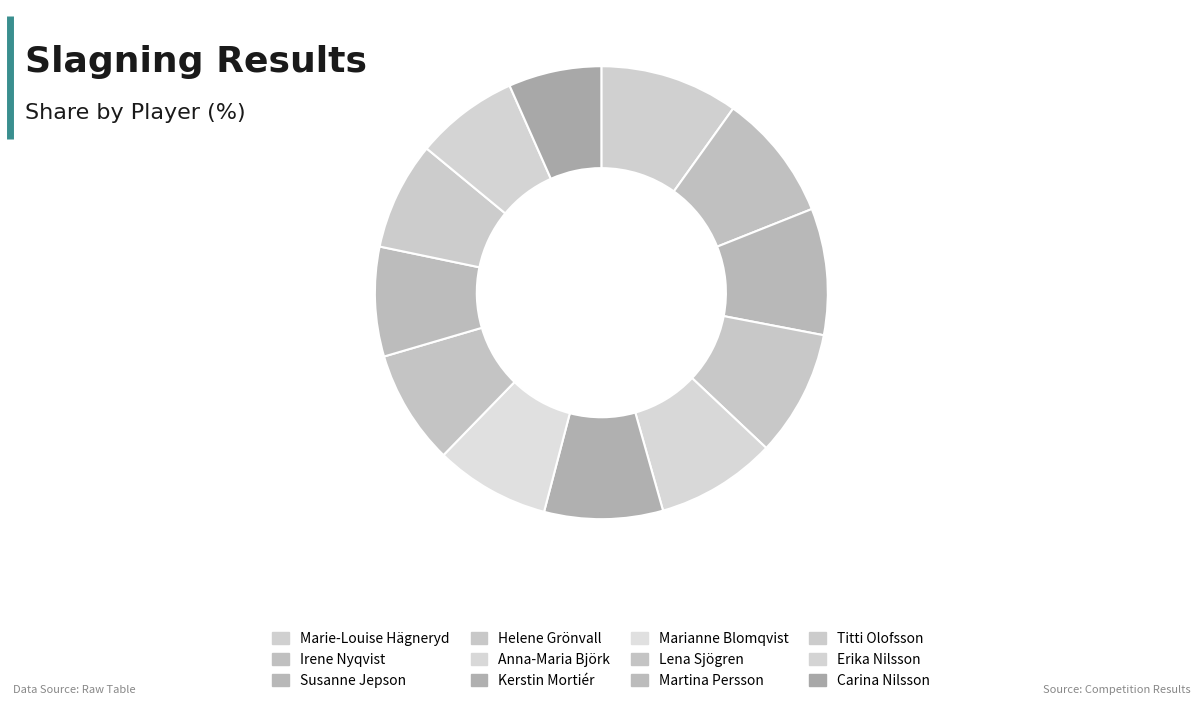

Count the number of slices in the pie.

12